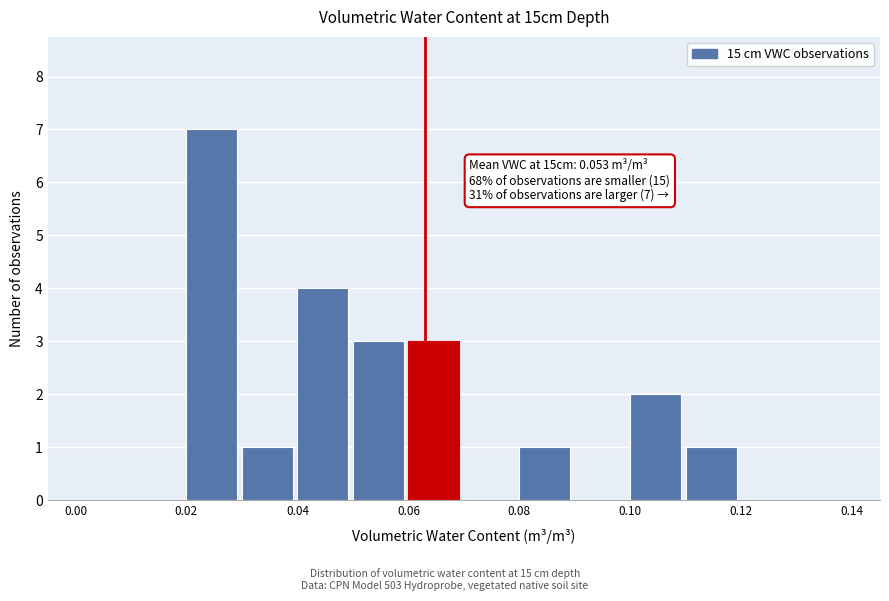

Which range on the x-axis has the tallest bar?

0.02 to 0.03